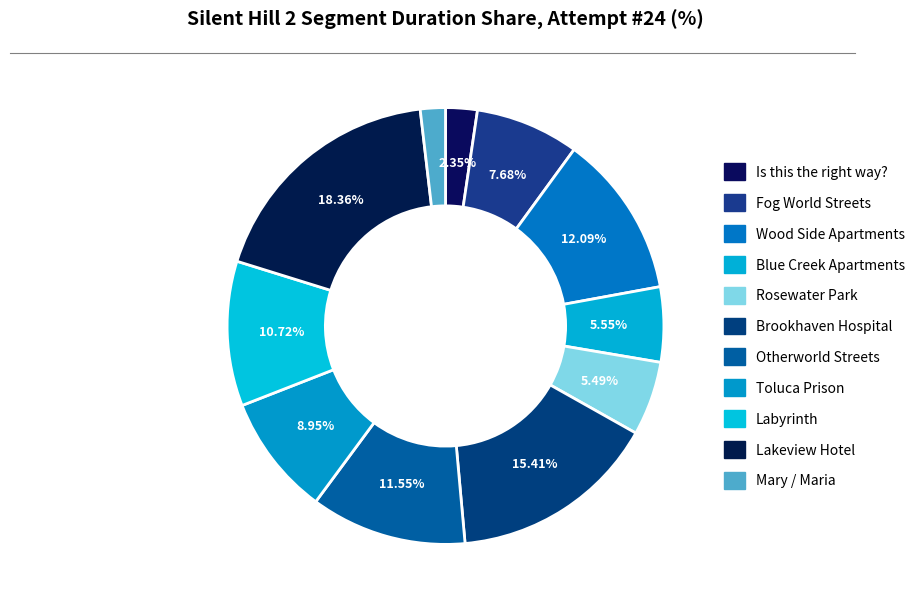

How many segments does this pie chart have?

11